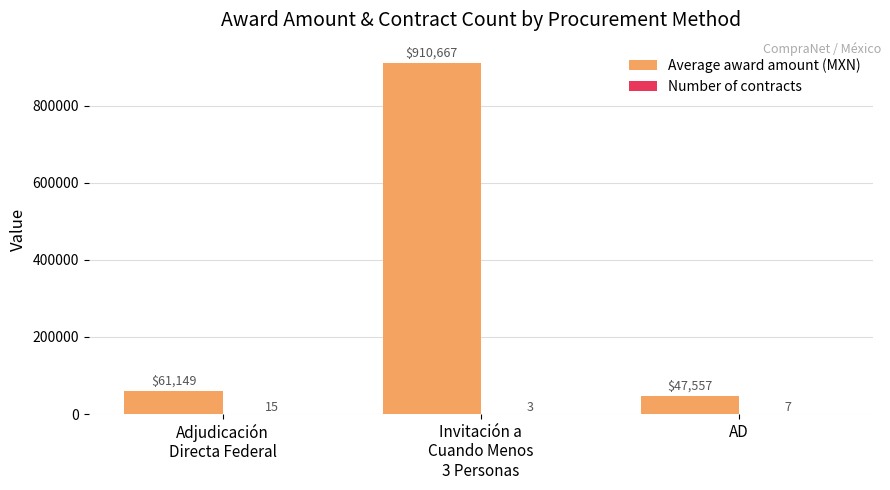

Which series has the largest total across all categories?

Average award amount (MXN)